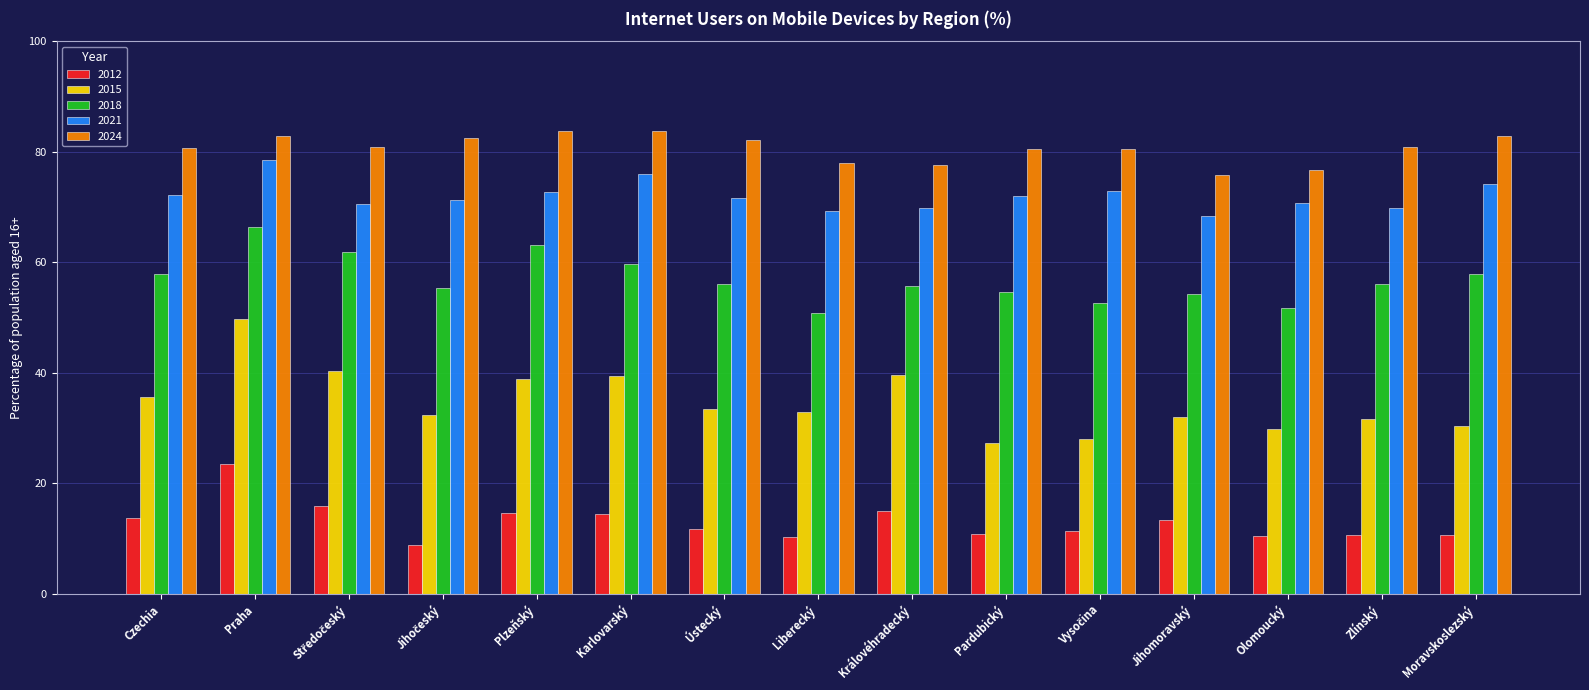

What is the sum of all 2012 values?

195.1